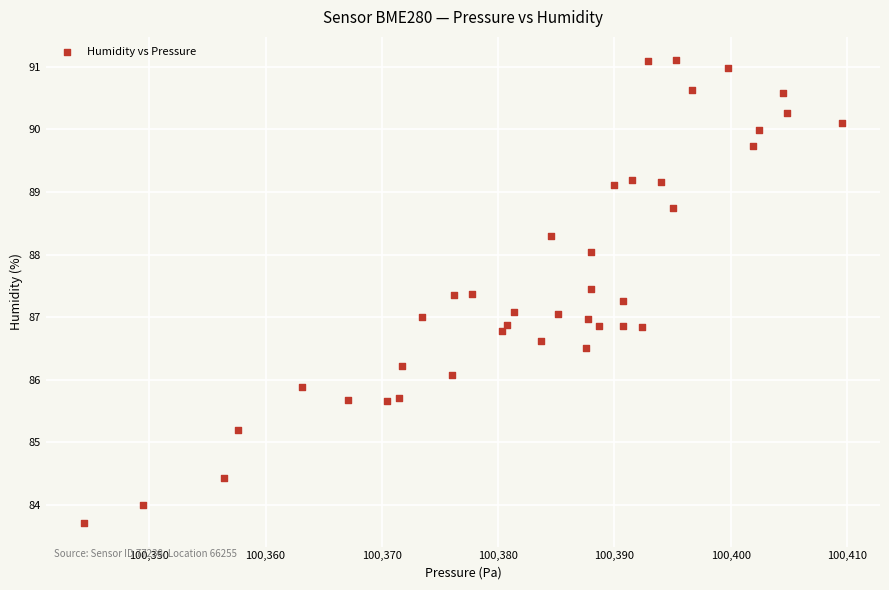

What is the range of X values (max minus min)?

65.2